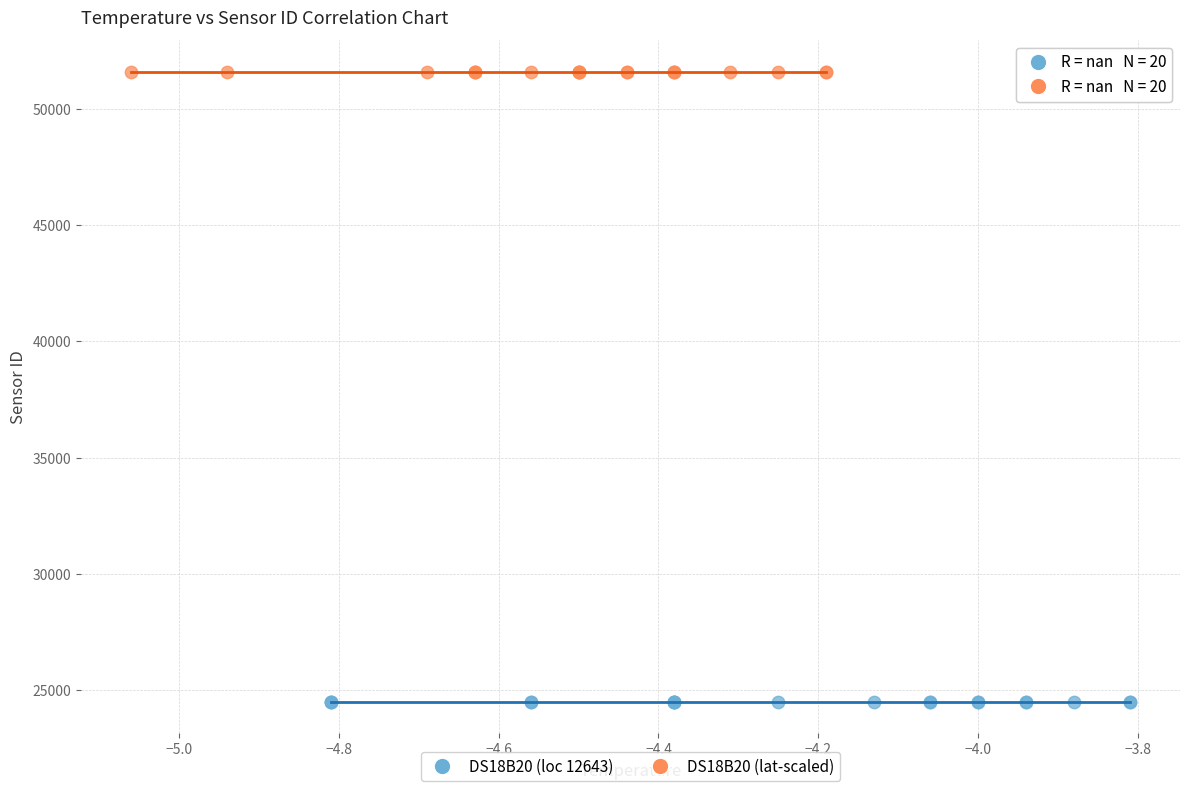

Which series contains the lowest Y value?

DS18B20 (loc 12643)